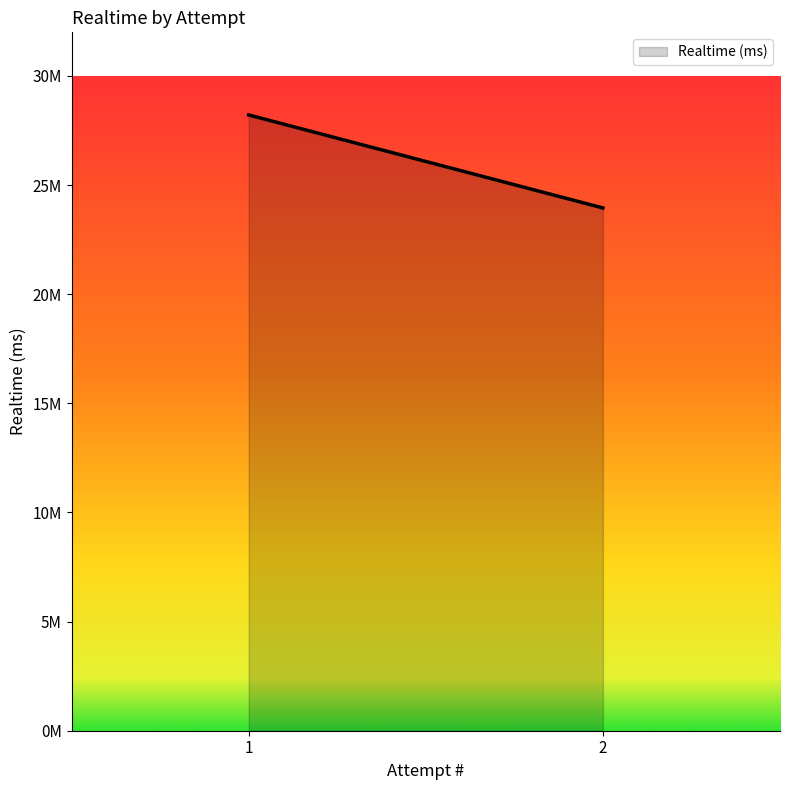

Where is the data nearest to the value 26083473?

2